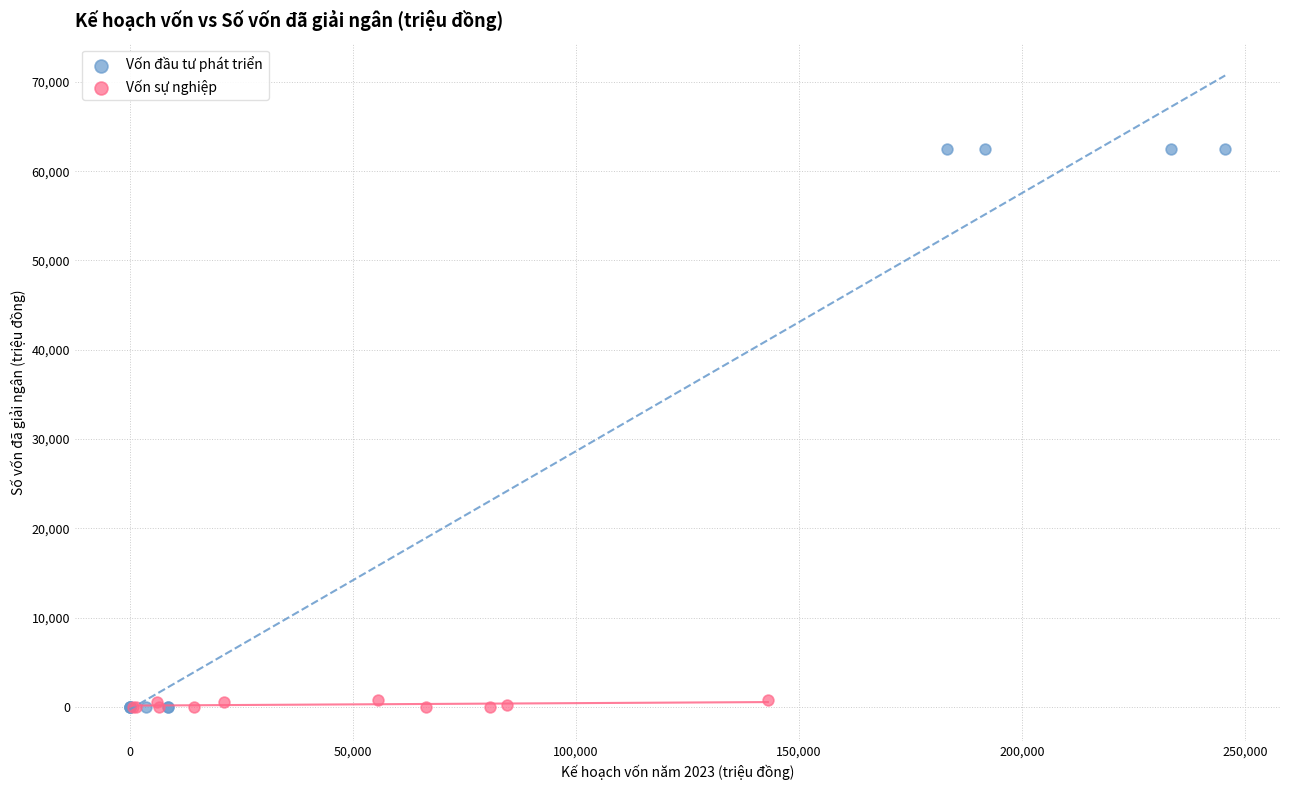

Which series has the widest spread of Y values?

Vốn đầu tư phát triển